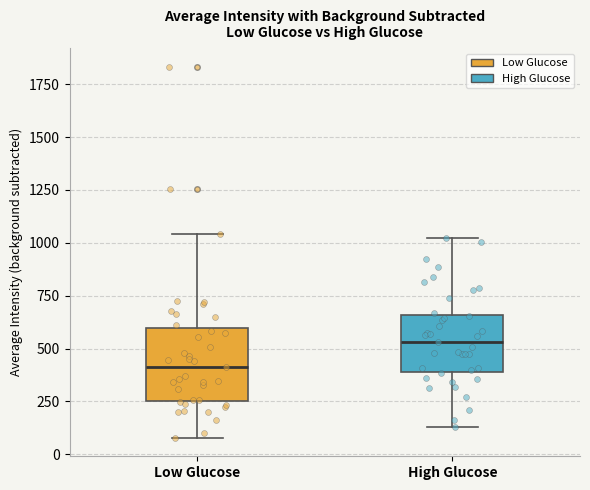

Where is the upper edge of the box for Low Glucose on the y-axis? The values are not printed on the chart, so give them approximately, as read against the axis.

600